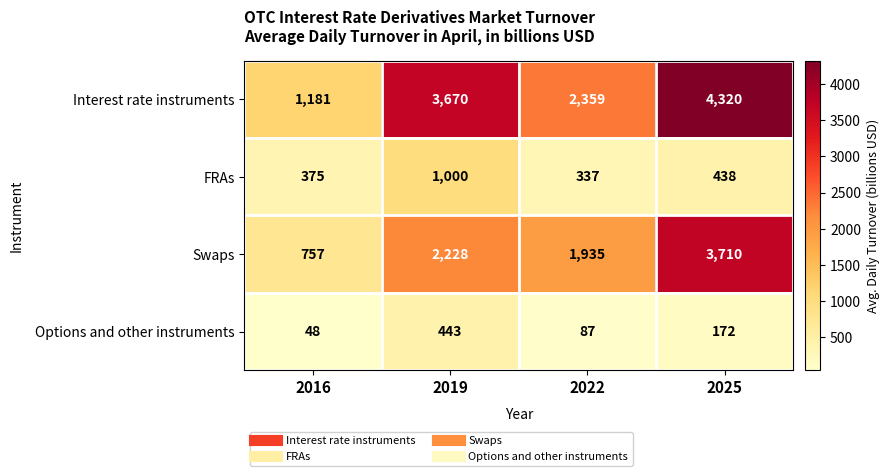

Which series has the widest spread of values?

Interest rate instruments